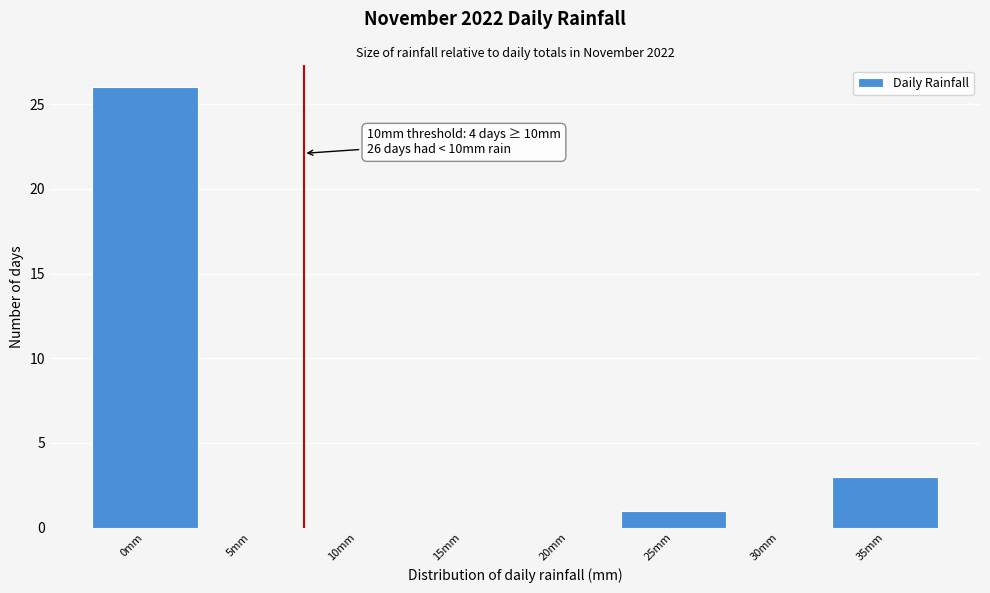

Reading left to right, list all the values displayed in this chart.

0mm=26	5mm=0	10mm=0	15mm=0	20mm=0	25mm=1	30mm=0	35mm=3